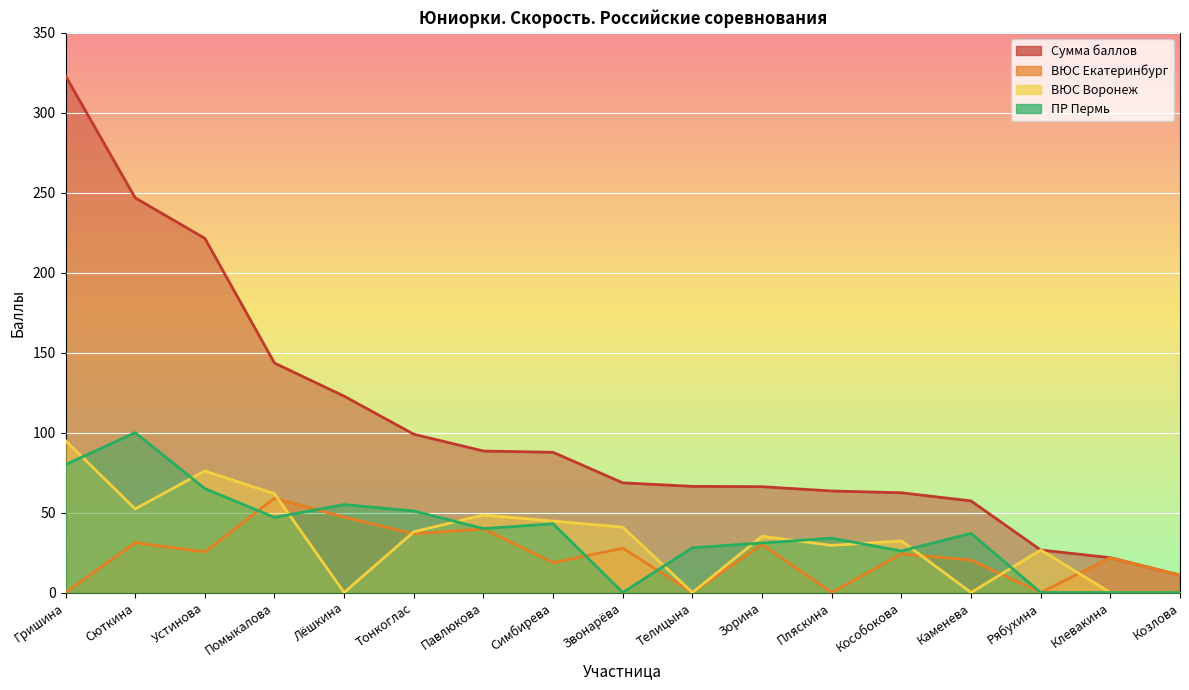

Where is ВЮС Воронеж nearest to the value 47?

Павлюкова